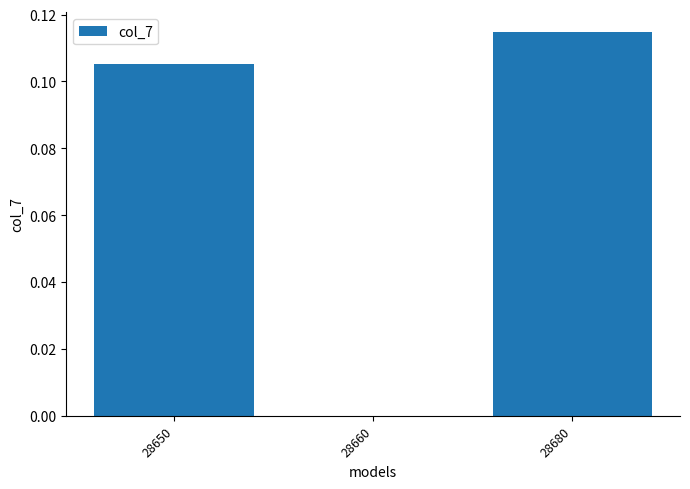

How many series are shown in this chart?

1